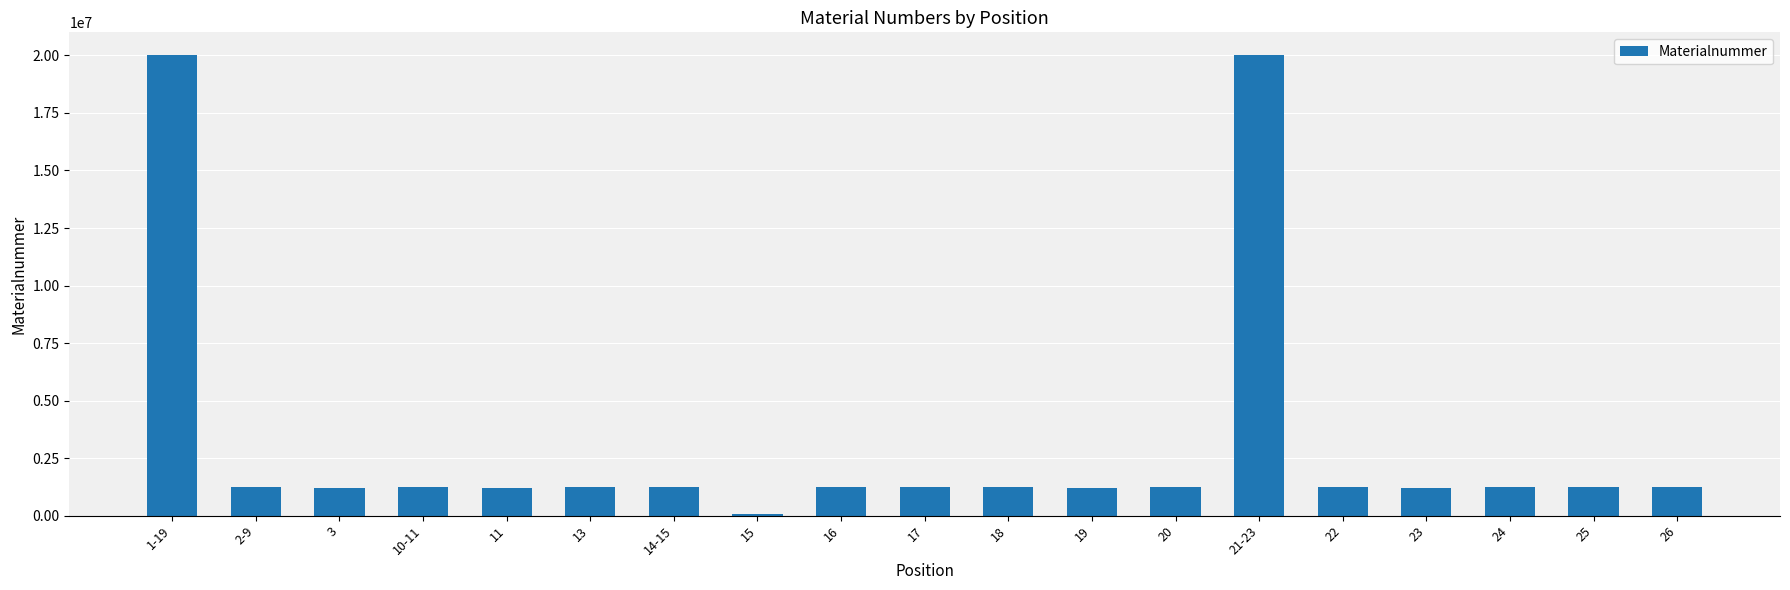

What is the label of the 16th bar from the right?

10-11